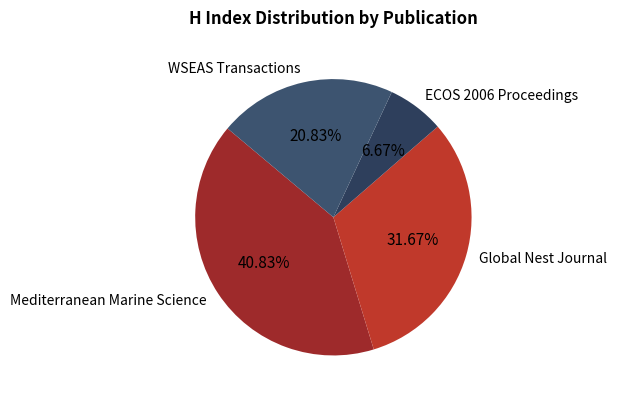

How many segments does this pie chart have?

4